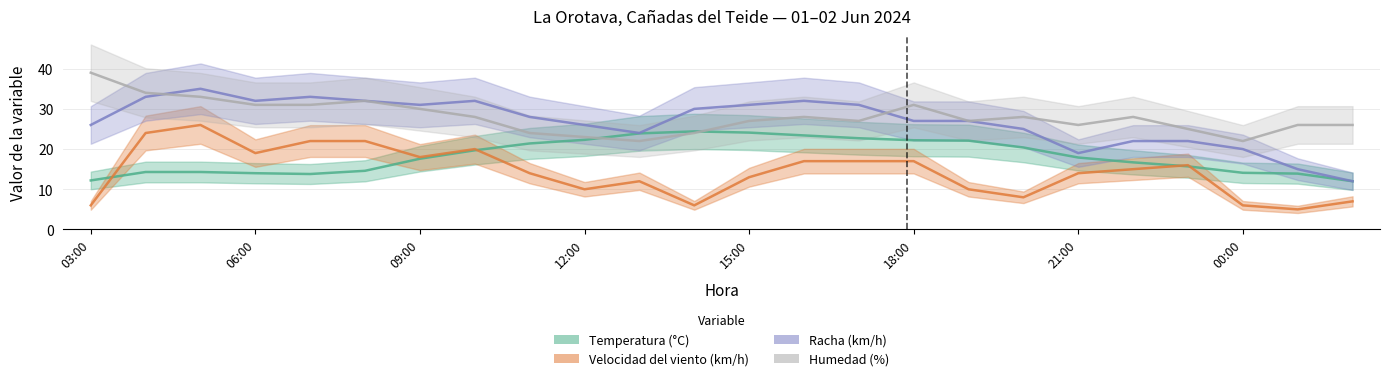

What is the difference between the highest and lowest values at 06:00?

18.0